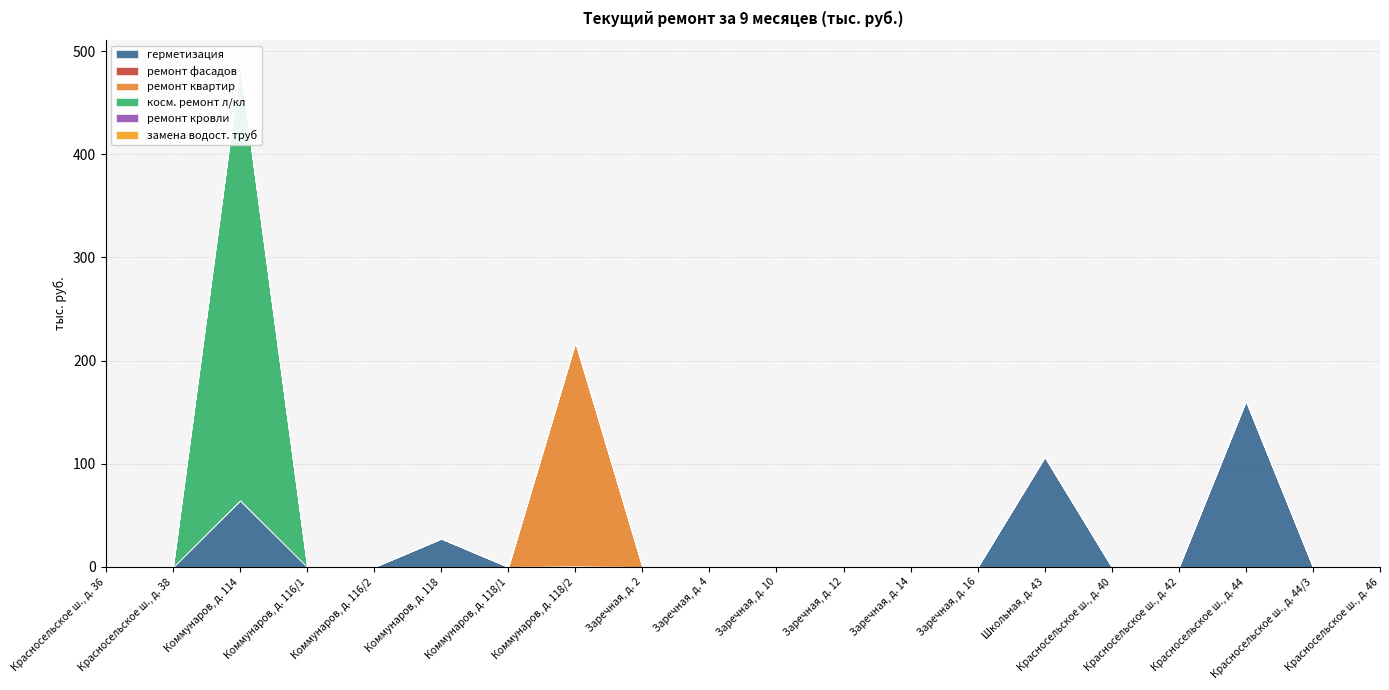

What is the label of the 14th point from the left?

Заречная, д. 16